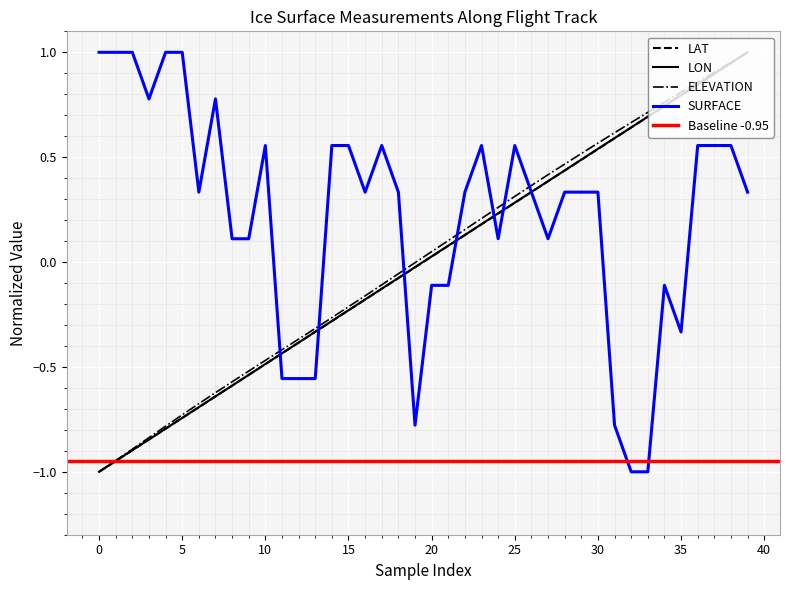

What is the smallest value displayed?

-1.0